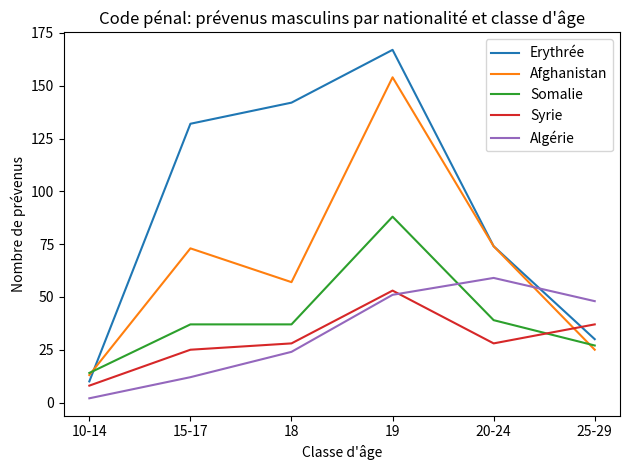

What is the spread (max minus min) of values at 18?

118